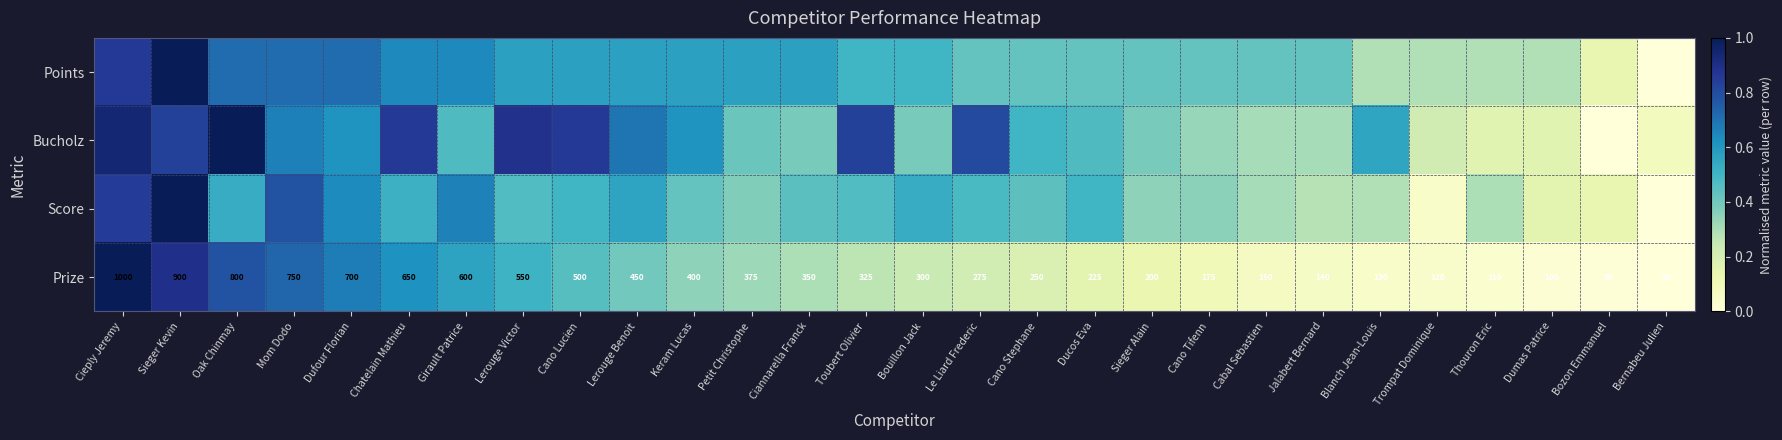

Rank the categories by Prize value from lowest to highest.

Bernabeu Julien, Bozon Emmanuel, Dumas Patrice, Thouron Eric, Trompat Dominique, Blanch Jean-Louis, Jalabert Bernard, Cabal Sebastien, Cano Tifenn, Sieger Alain, Ducos Eva, Cano Stephane, Le Liard Frederic, Bouillon Jack, Toubert Olivier, Ciannarella Franck, Petit Christophe, Keram Lucas, Lerouge Benoit, Cano Lucien, Lerouge Victor, Girault Patrice, Chatelain Mathieu, Dufour Florian, Mom Dodo, Oak Chinmay, Sieger Kevin, Cieply Jeremy